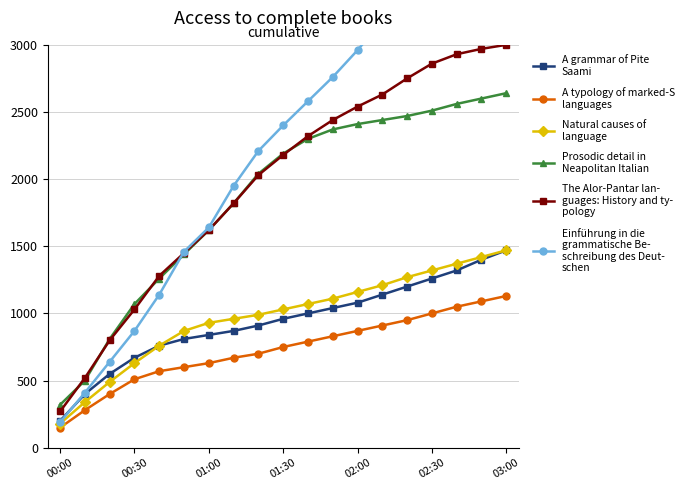

True or false: A typology of marked-S
languages has a value of 113.1 at 00:30.

False